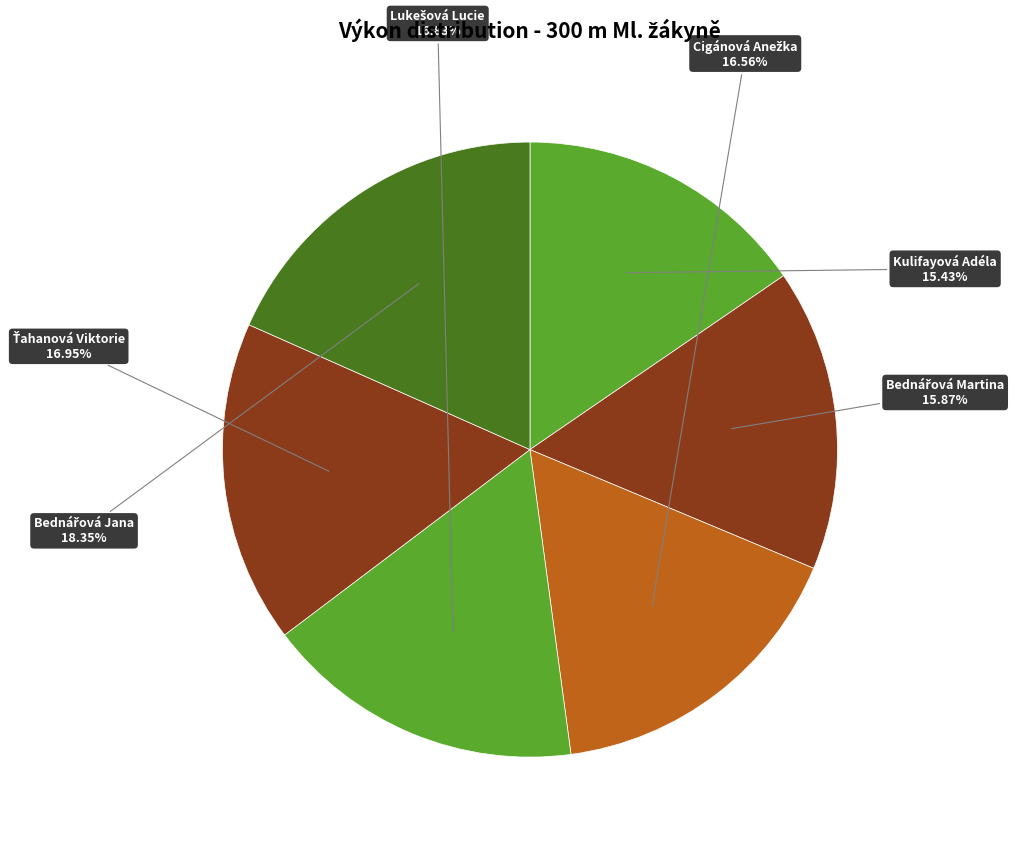

Is there a majority slice in this chart?

No